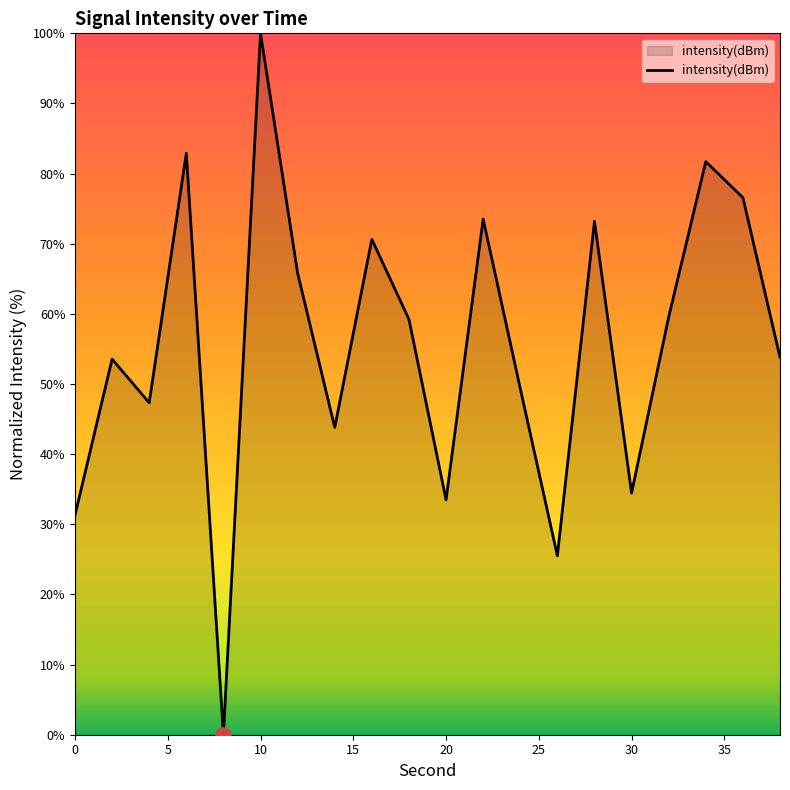

What is the difference between the maximum and minimum values?

100.0